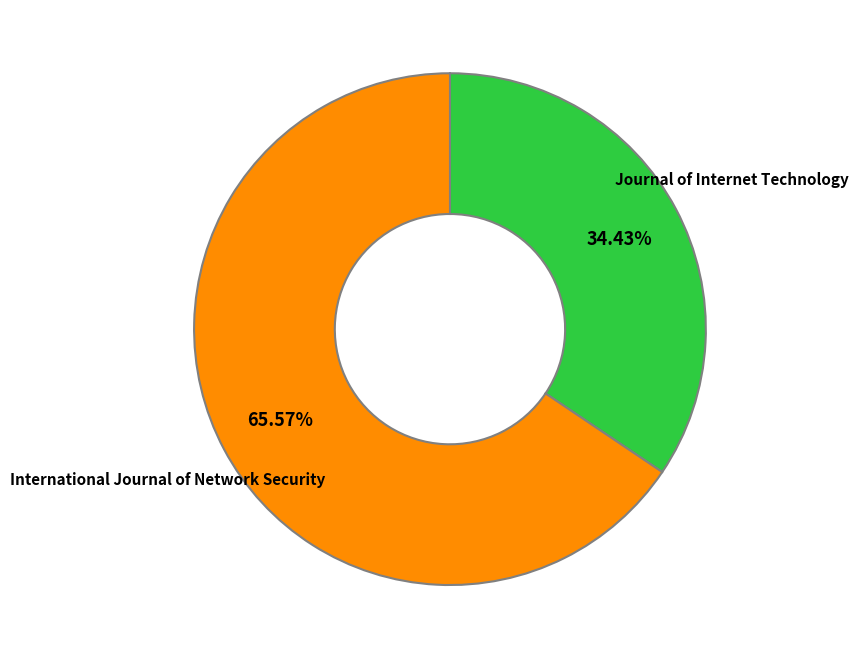

To the nearest percent, what percentage of the pie is Journal of Internet Technology?

34%